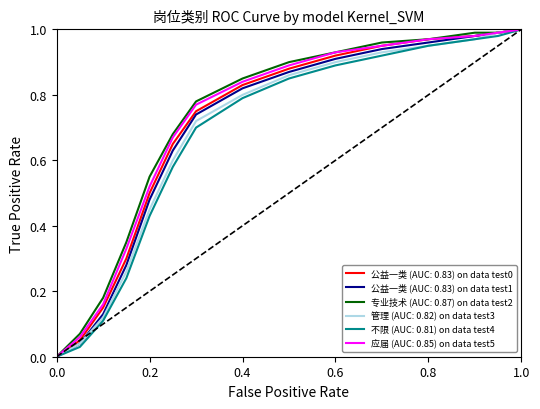

True or false: 应届 (AUC: 0.85) on data test5 has more than 0 points higher than both neighbors.

False